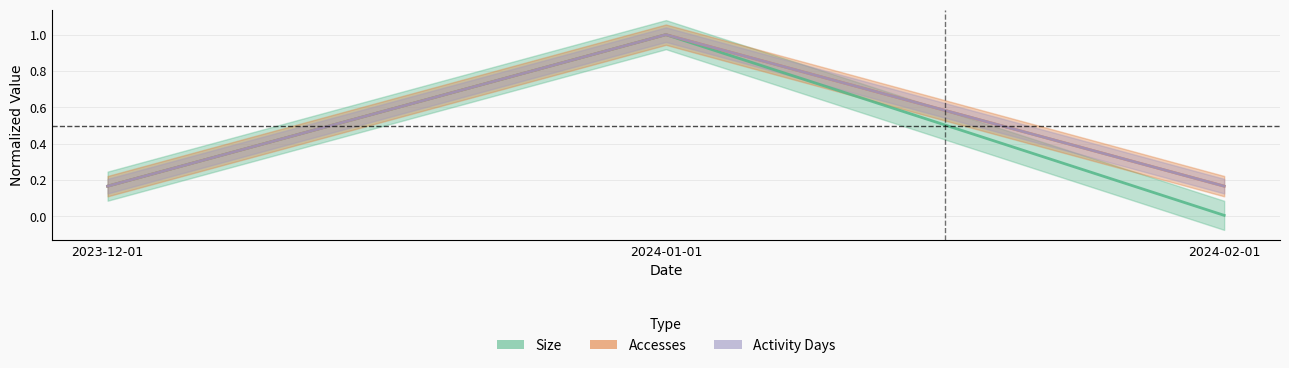

At which category is the sum across all series the highest?

2024-01-01